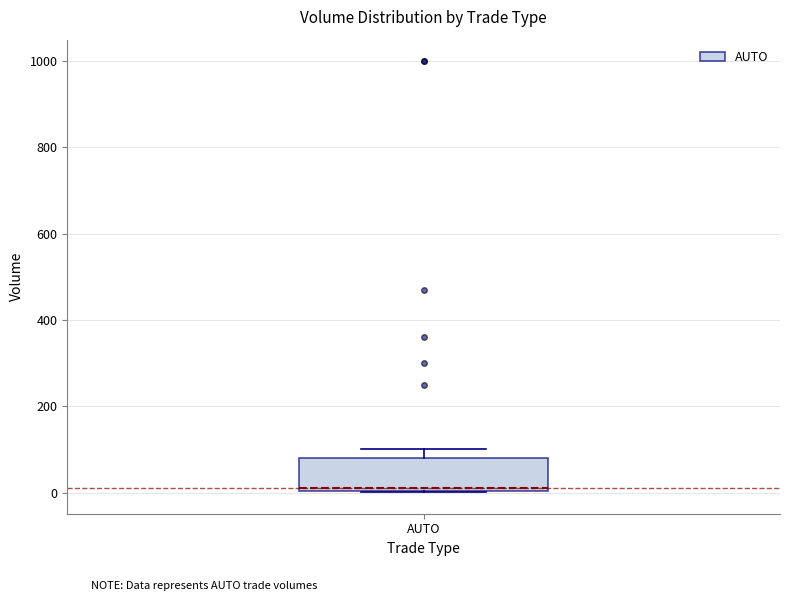

Where is the upper edge of the box for AUTO on the y-axis? The values are not printed on the chart, so give them approximately, as read against the axis.

80